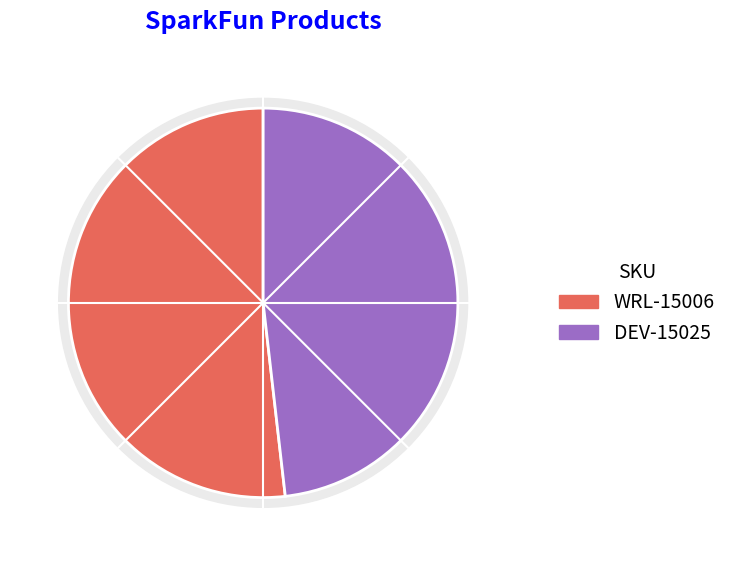

Between DEV-15025 and WRL-15006, which is larger?

WRL-15006